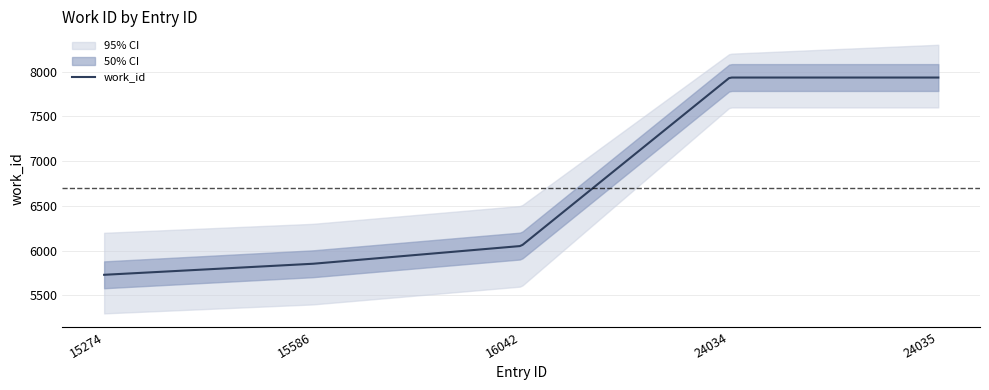

How many series are shown in this chart?

1